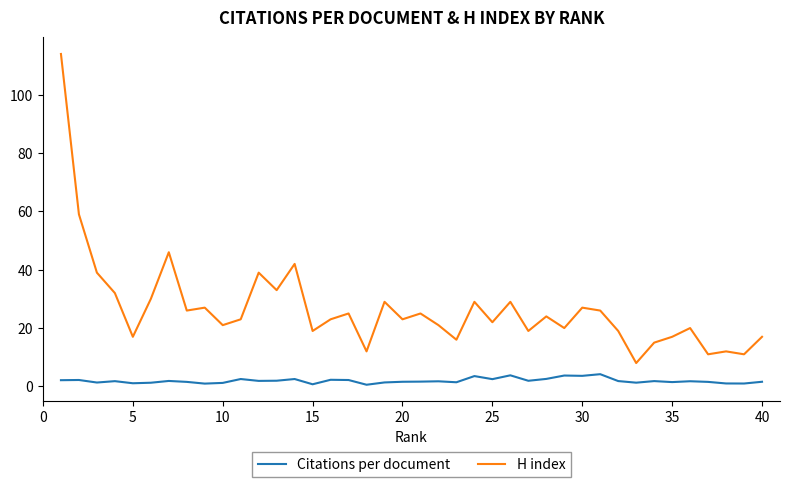

True or false: Citations per document and H index intersect in this chart.

False